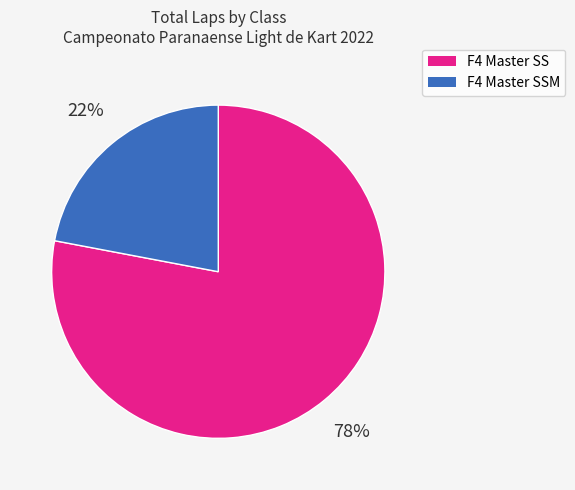

How many slices are in this pie chart?

2